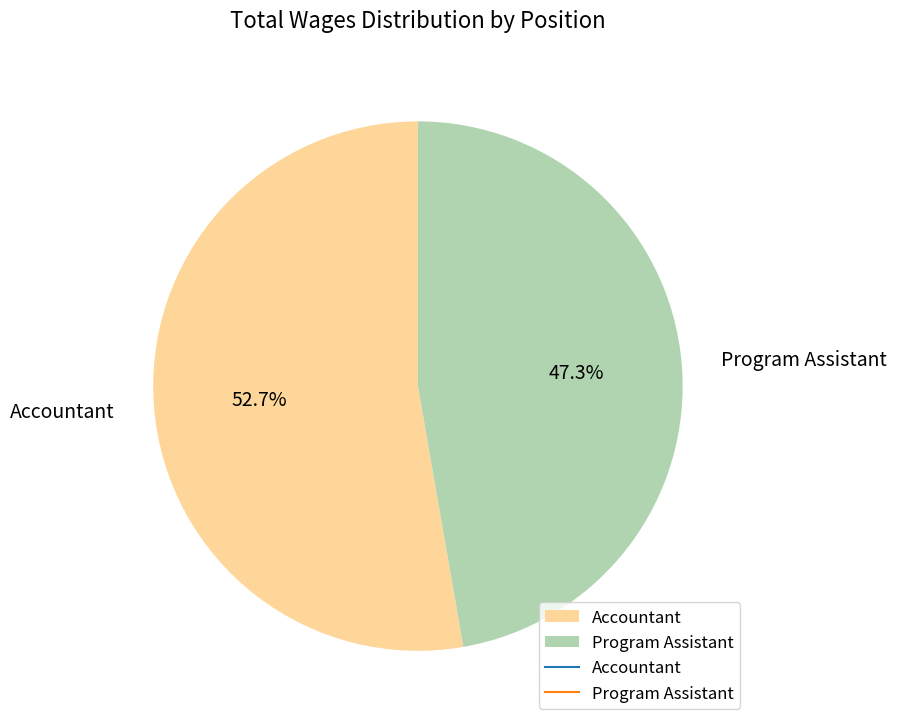

To the nearest percent, what portion does Program Assistant represent?

47%